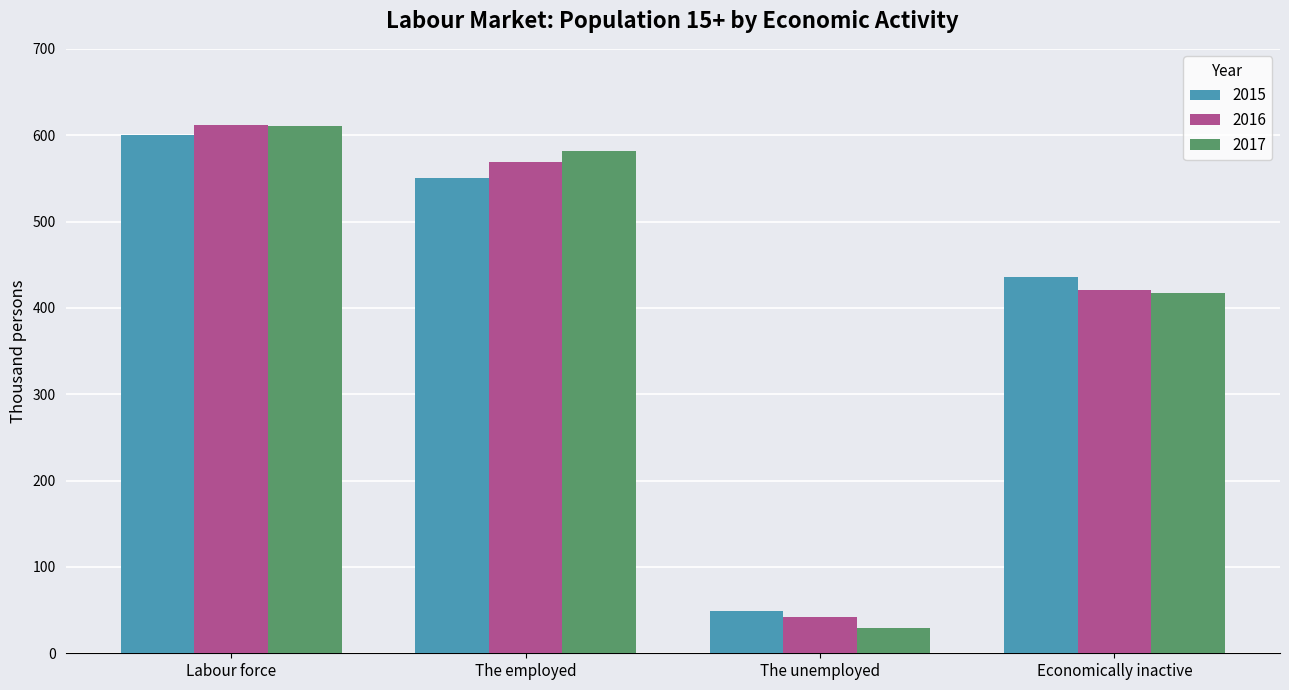

What is the spread (max minus min) of values at Economically inactive?

18.4